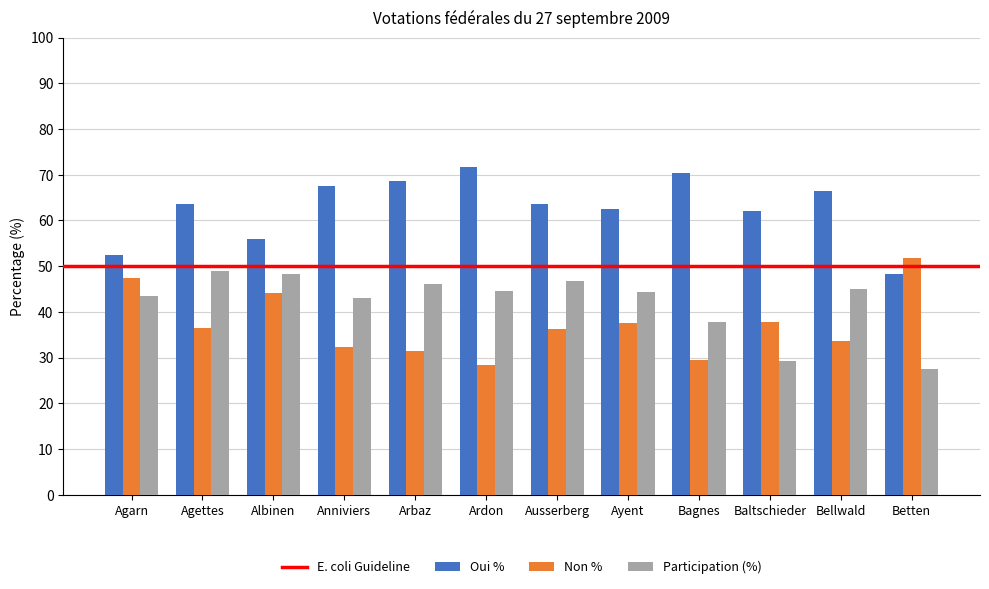

What is the average value of the Non % series?

37.2